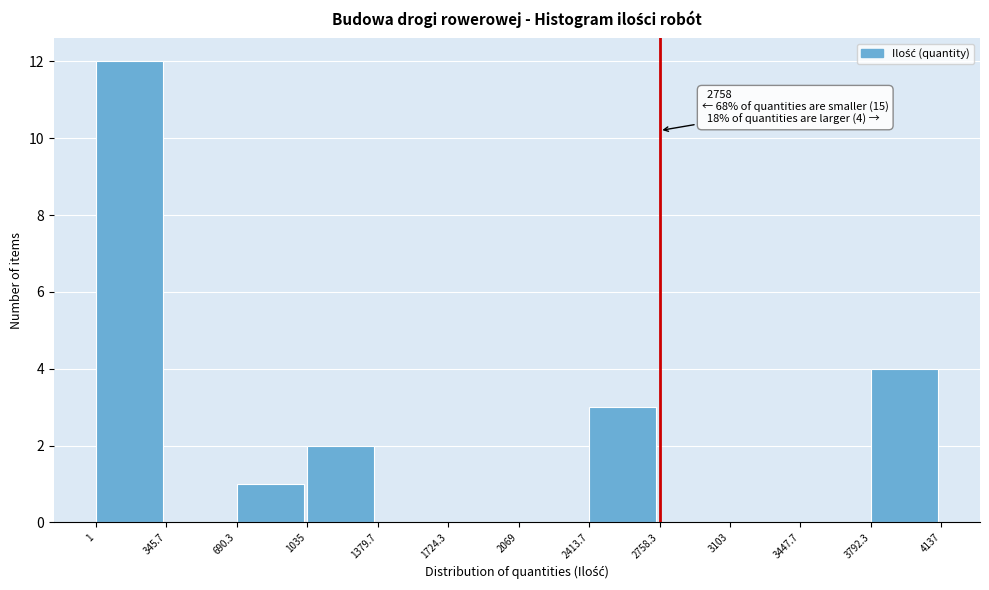

Over which range of the x-axis is the bar tallest?

1 to 345.7